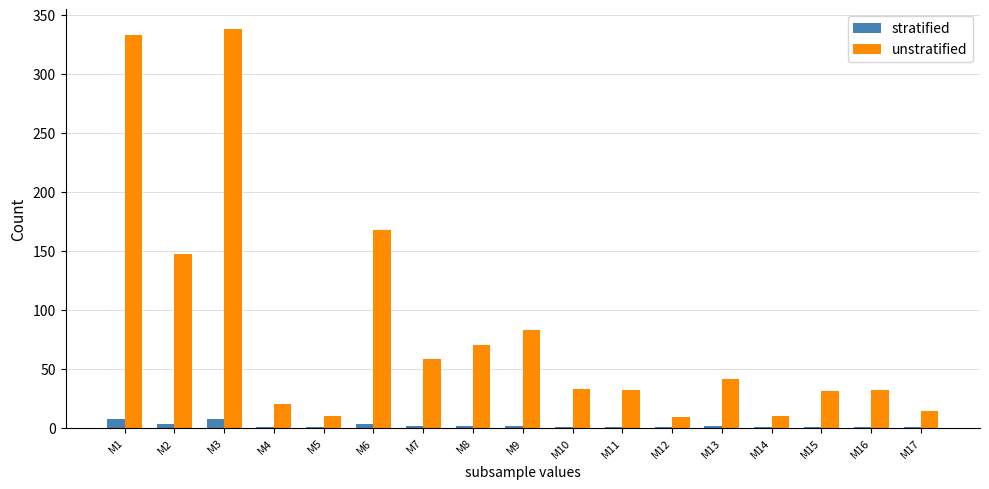

What is the sum of the stratified values at M12 and M13?

1.2